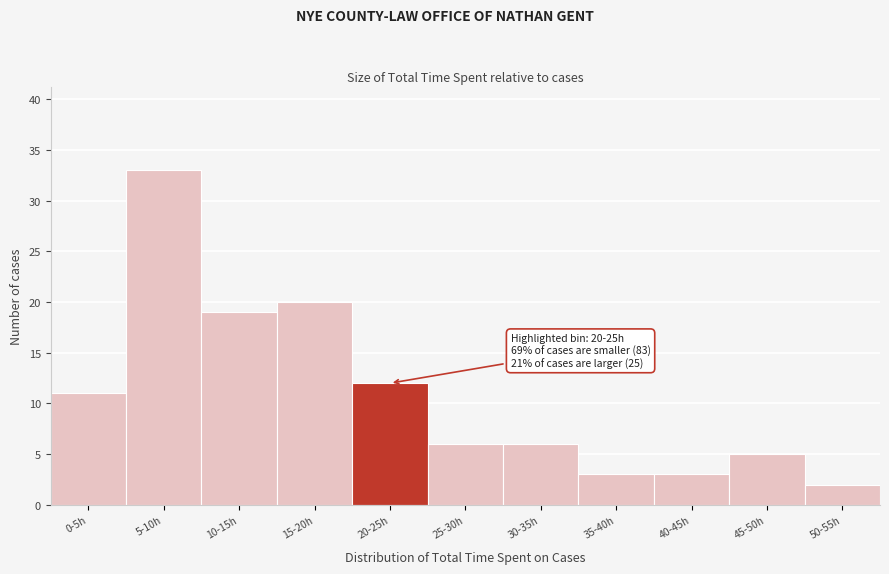

Reading right to left, transcribe all the data shown in this chart.

2	5	3	3	6	6	12	20	19	33	11